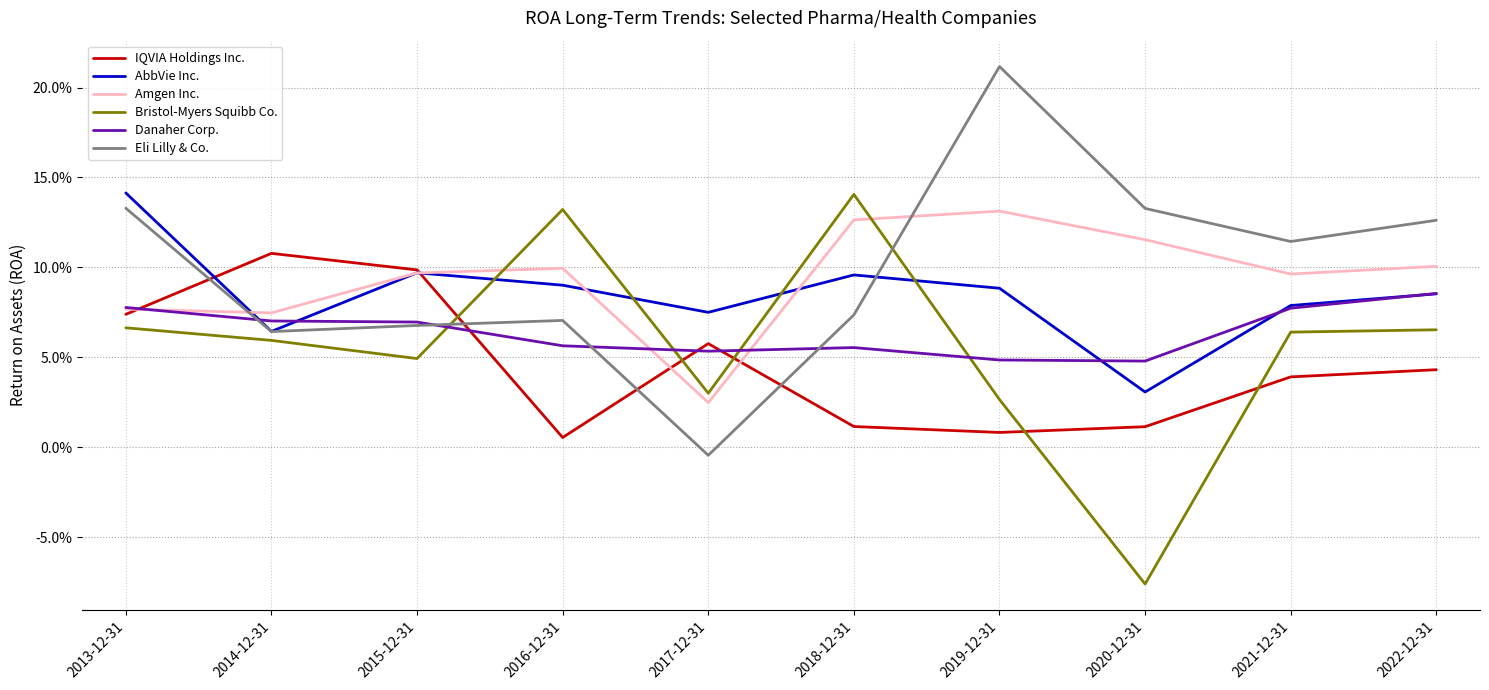

What are all the series names shown in the legend?

IQVIA Holdings Inc., AbbVie Inc., Amgen Inc., Bristol-Myers Squibb Co., Danaher Corp., Eli Lilly & Co.